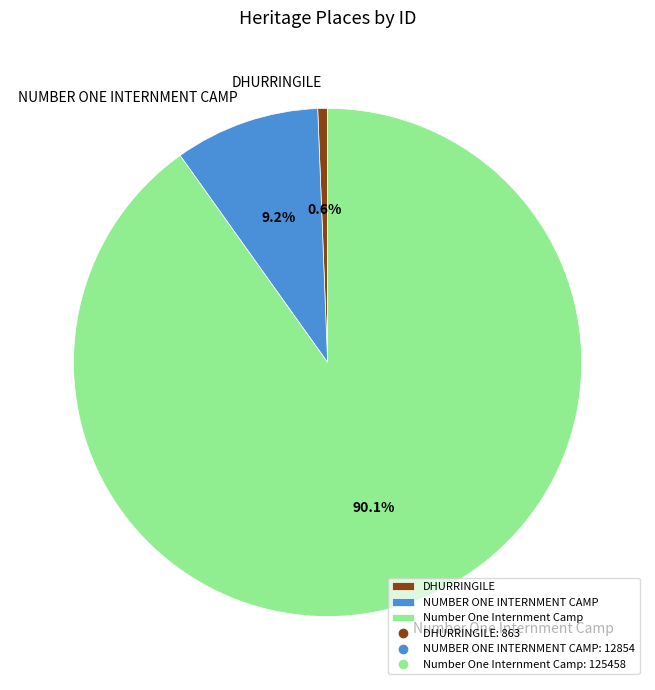

To the nearest percent, what portion does NUMBER ONE INTERNMENT CAMP represent?

9%